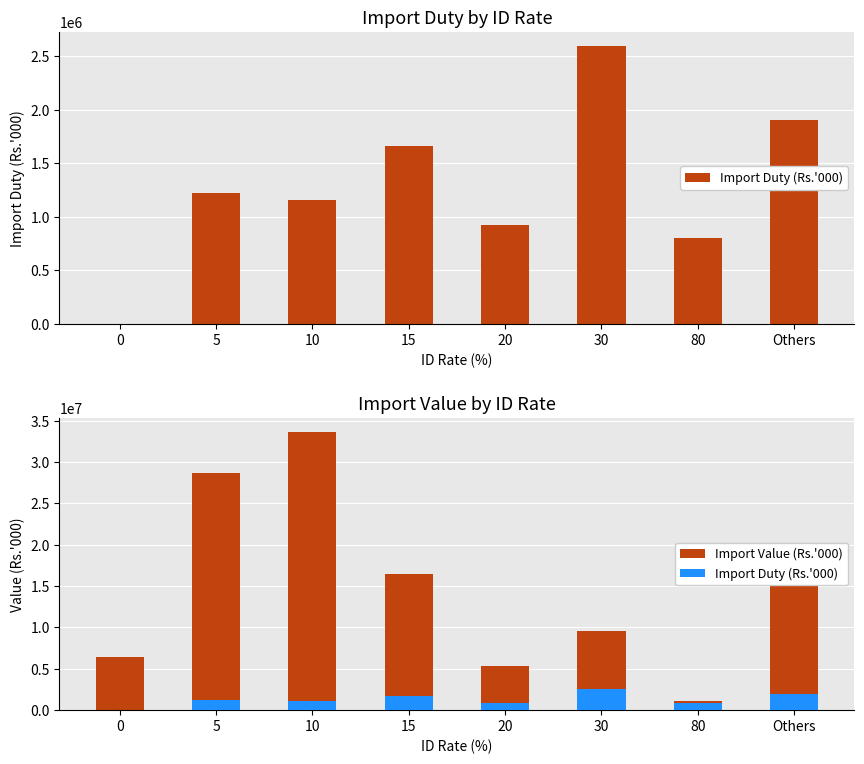

What is the sum of the Import Duty (Rs.'000) values at 80 and 20?

1729487.8